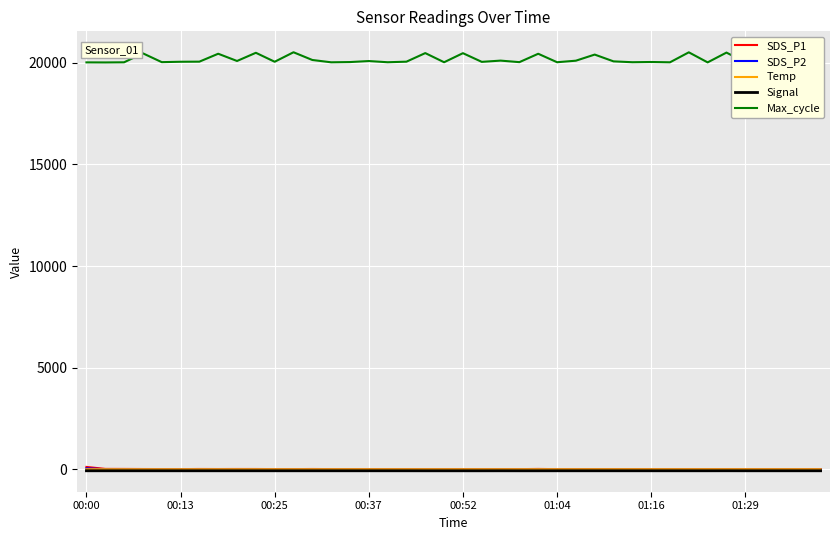

Which series has the largest range (max minus min)?

Max_cycle